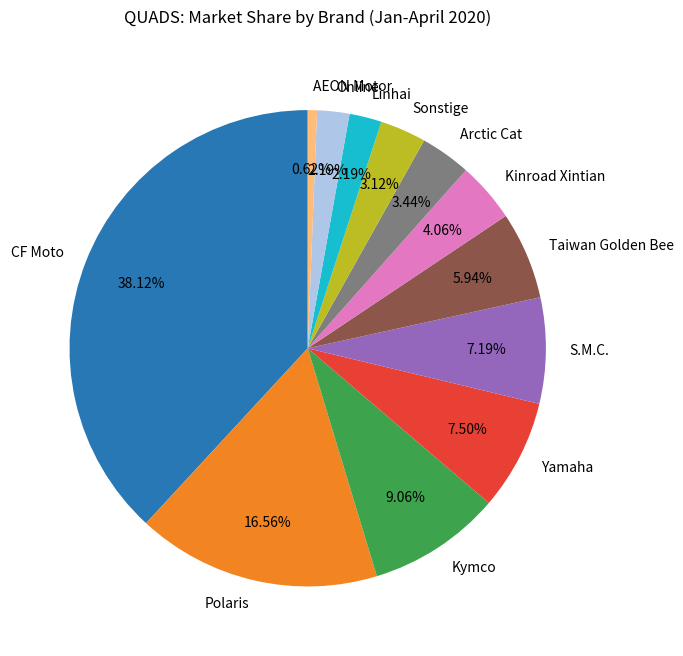

To the nearest percent, what percentage of the pie is Taiwan Golden Bee?

6%